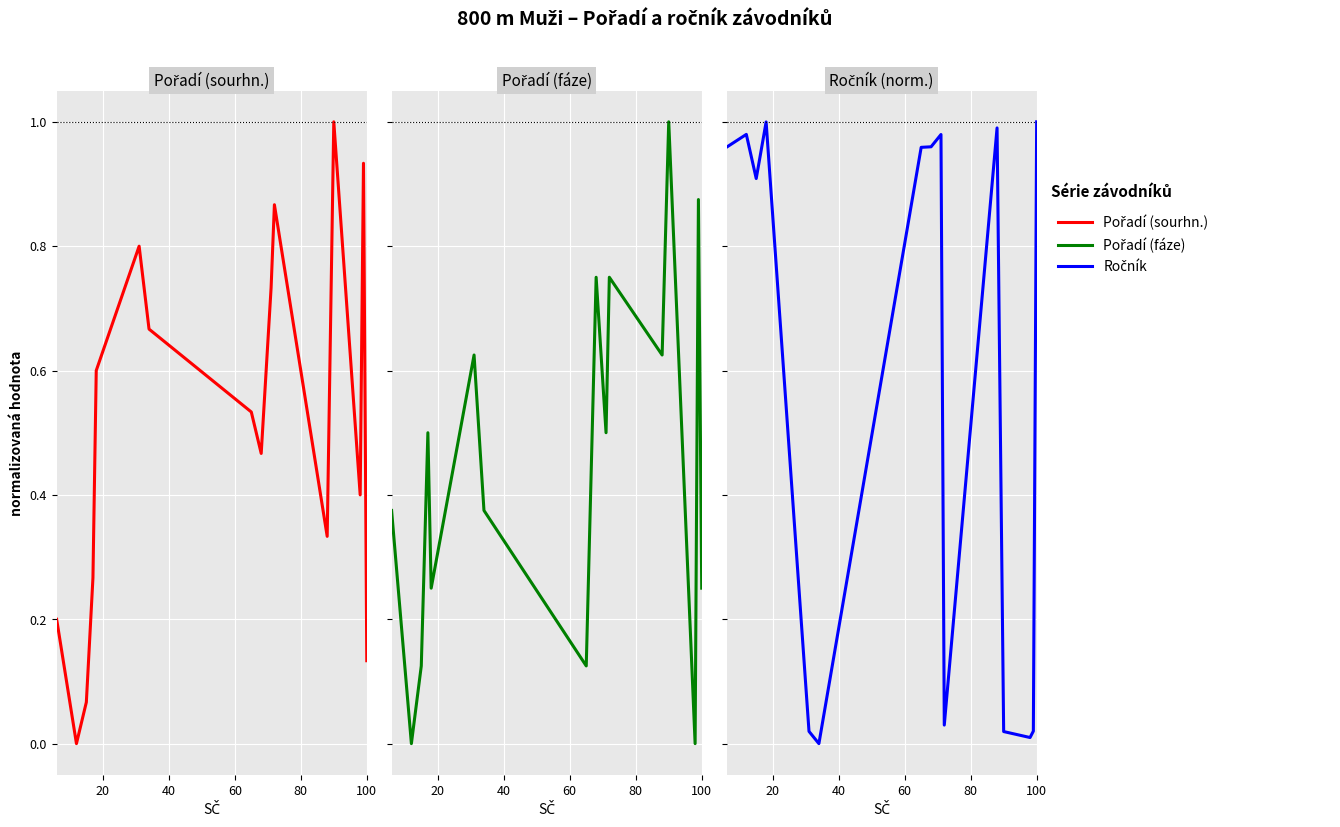

After their last crossing, which series has the higher values: Ročník or Pořadí (sourhn.)?

Ročník